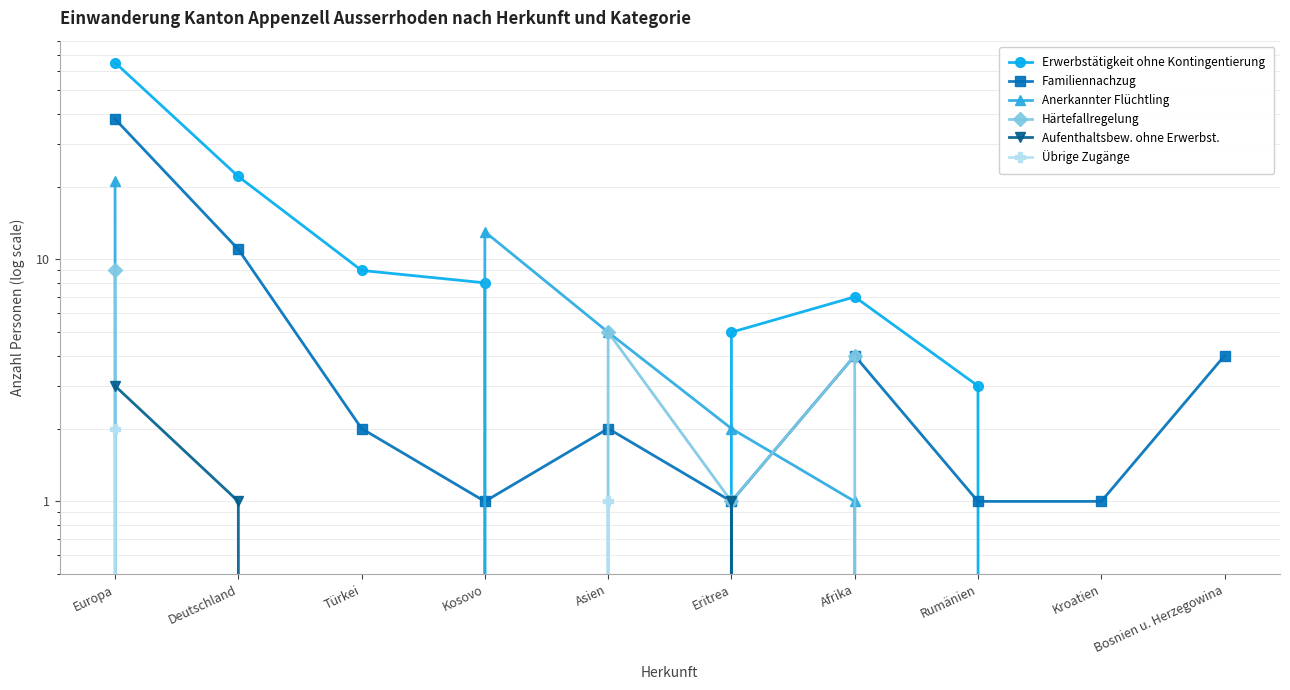

Is the value of Übrige Zugänge at Deutschland greater than the value of Anerkannter Flüchtling at Deutschland?

No